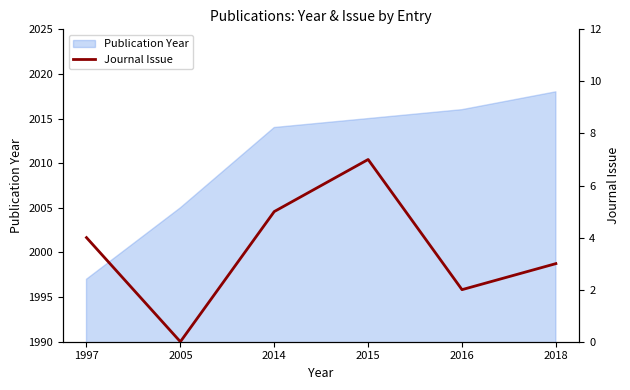

Where is the first local minimum?

2005